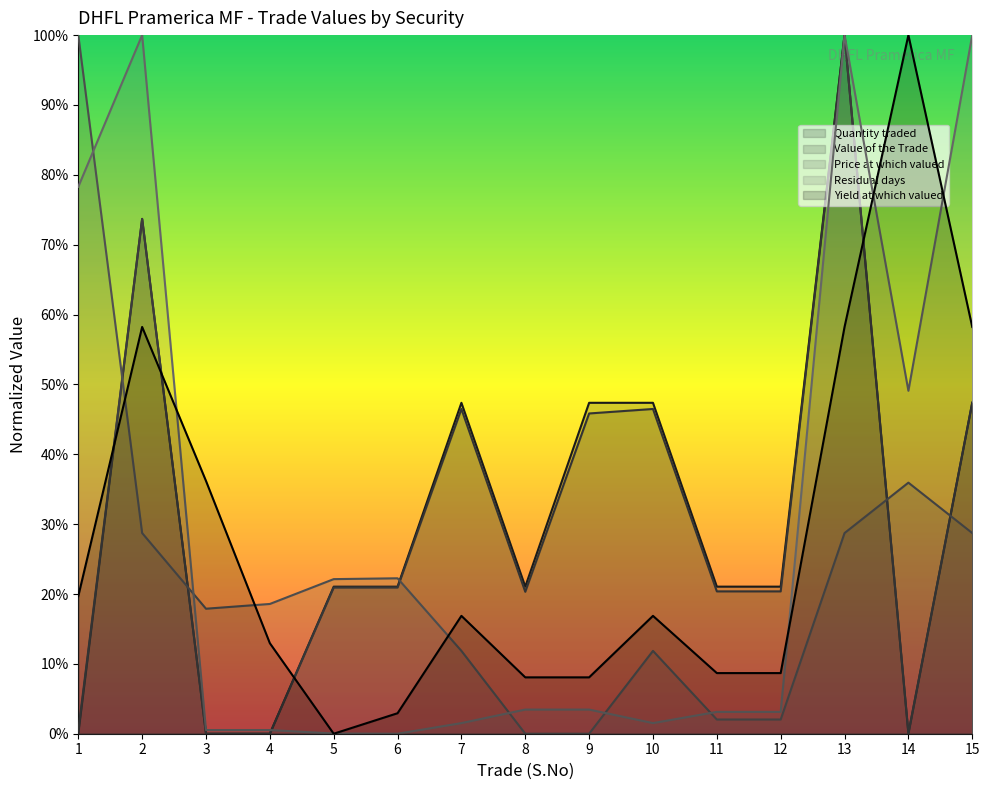

Between 7 and 10, which series saw the biggest shift?

Quantity traded